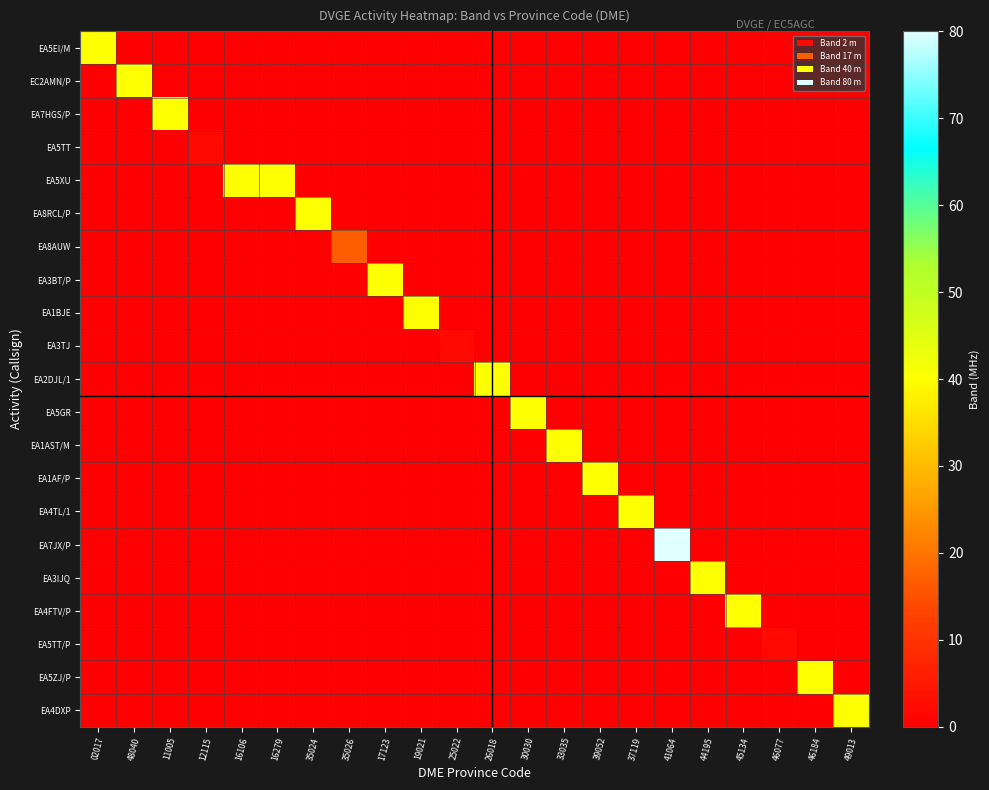

Which category has the highest value across all series?

41064